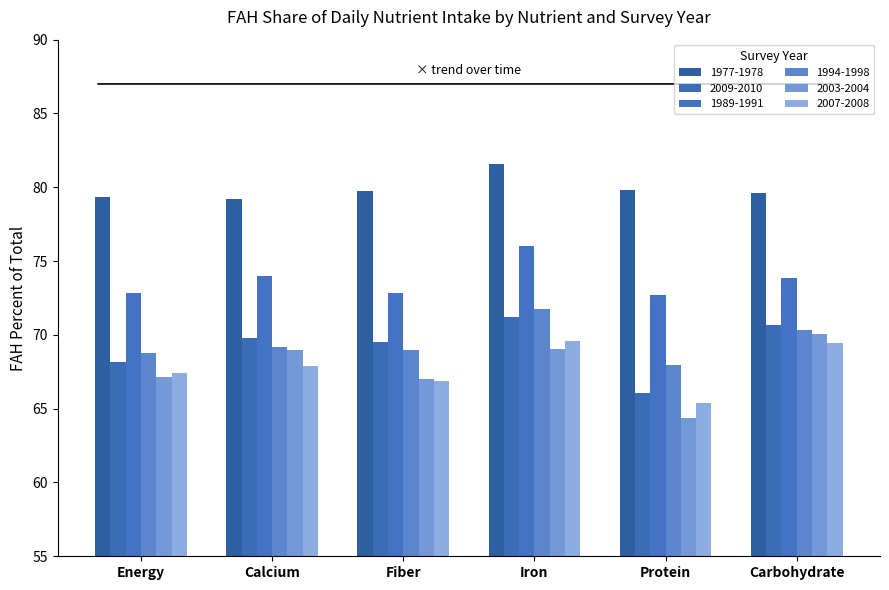

Reading right to left, list all the values displayed in this chart.

1977-1978: Carbohydrate=79.6	Protein=79.8	Iron=81.5	Fiber=79.8	Calcium=79.2	Energy=79.4
2009-2010: Carbohydrate=70.7	Protein=66.0	Iron=71.2	Fiber=69.5	Calcium=69.8	Energy=68.2
1989-1991: Carbohydrate=73.9	Protein=72.7	Iron=76.0	Fiber=72.8	Calcium=74.0	Energy=72.9
1994-1998: Carbohydrate=70.4	Protein=68.0	Iron=71.8	Fiber=69.0	Calcium=69.2	Energy=68.8
2003-2004: Carbohydrate=70.1	Protein=64.4	Iron=69.1	Fiber=67.0	Calcium=69.0	Energy=67.1
2007-2008: Carbohydrate=69.4	Protein=65.4	Iron=69.6	Fiber=66.9	Calcium=67.9	Energy=67.4